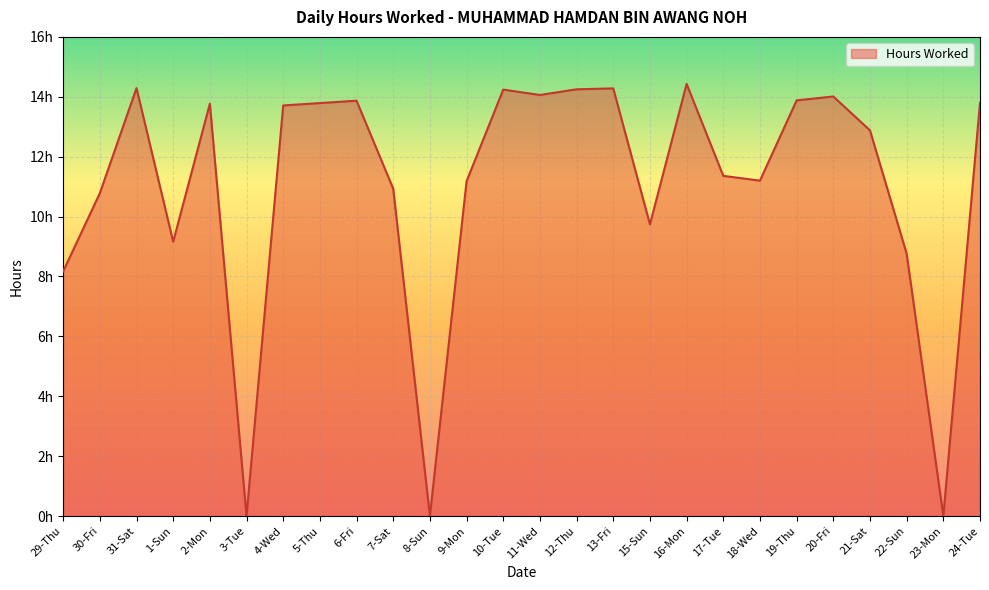

Does the chart display data point markers on the line(s)?

No